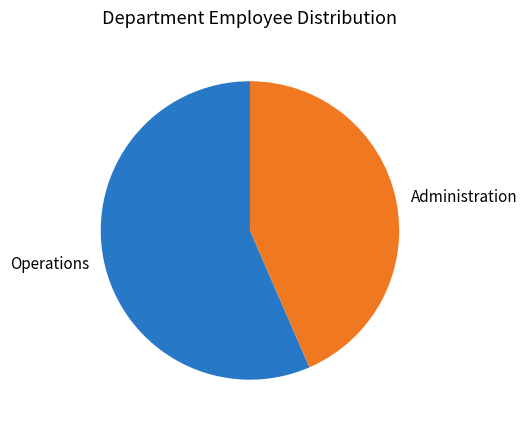

Which has a higher value, Administration or Operations?

Operations